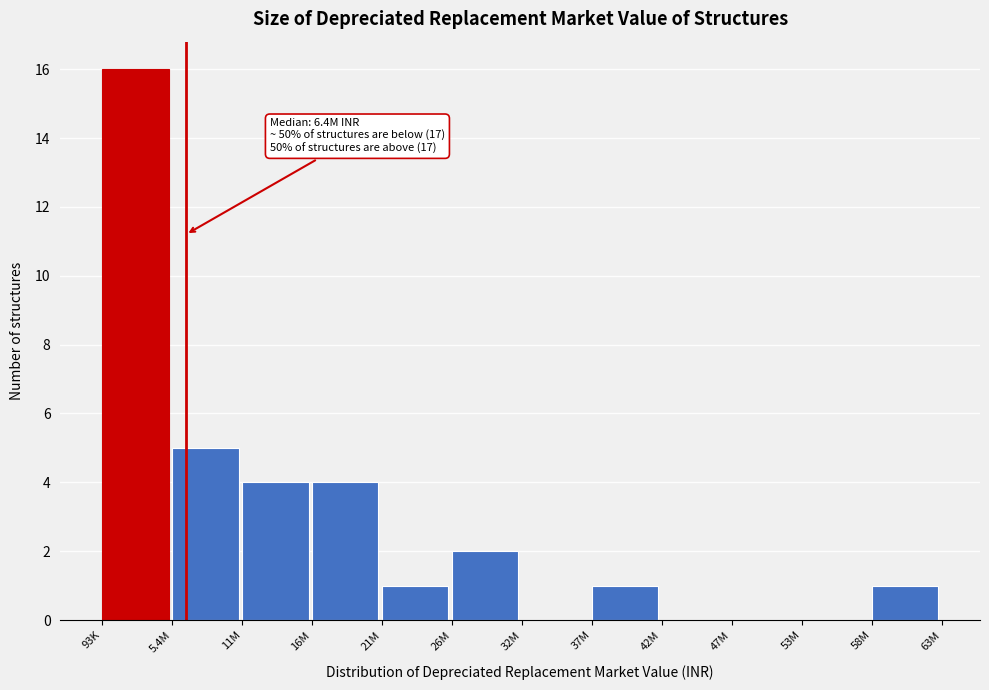

Reading left to right, transcribe all the data shown in this chart.

93K=16	5.4M=5	11M=4	16M=4	21M=1	26M=2	32M=0	37M=1	42M=0	47M=0	53M=0	58M=1